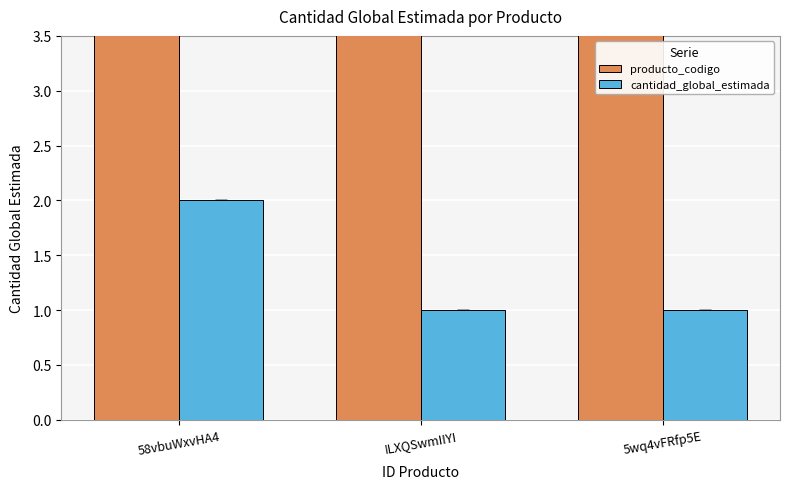

Between ILXQSwmIIYI and 5wq4vFRfp5E, which series saw the biggest shift?

producto_codigo